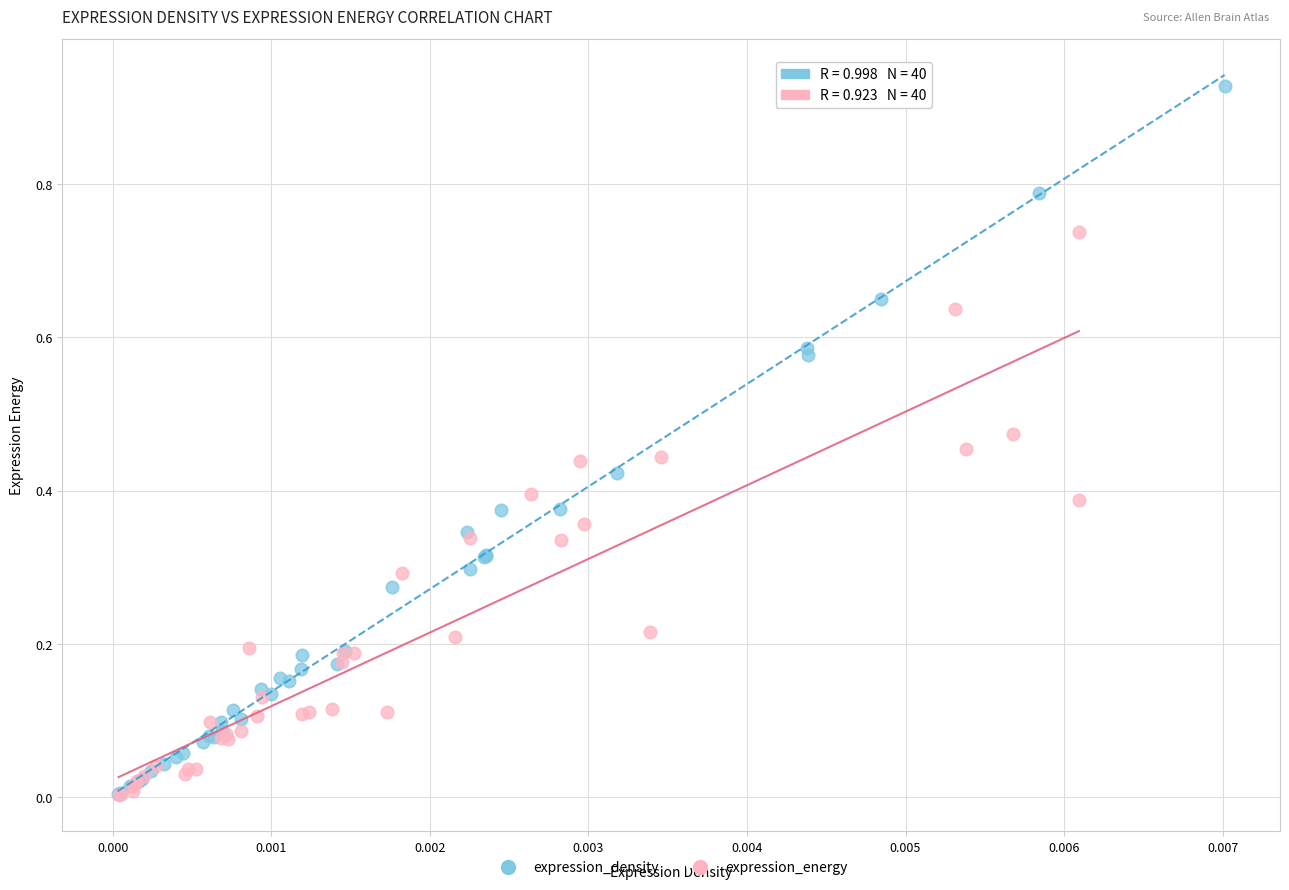

Which series reaches the maximum Y coordinate?

expression_density